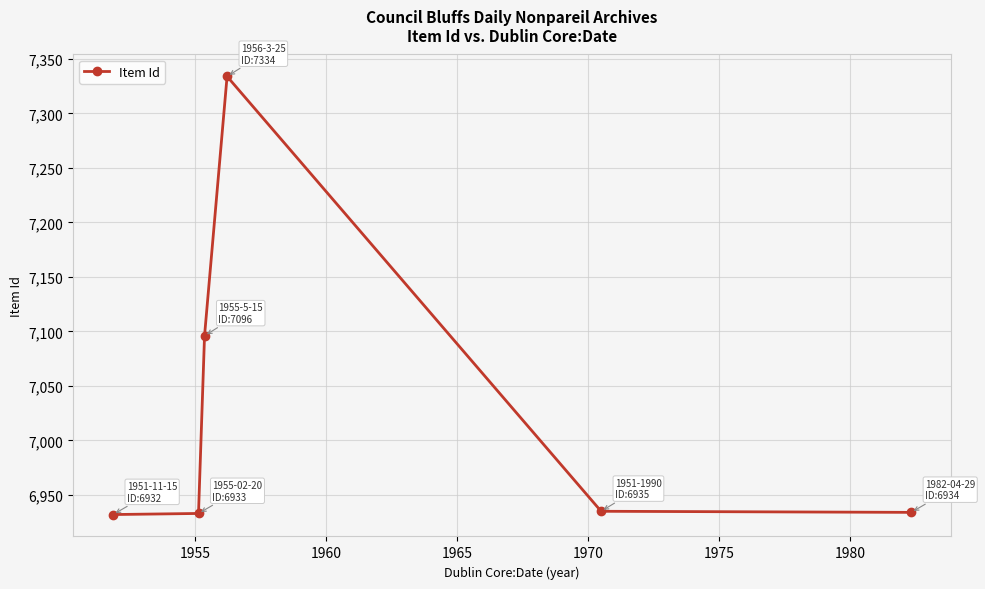

What is the difference between the maximum and minimum values?

402